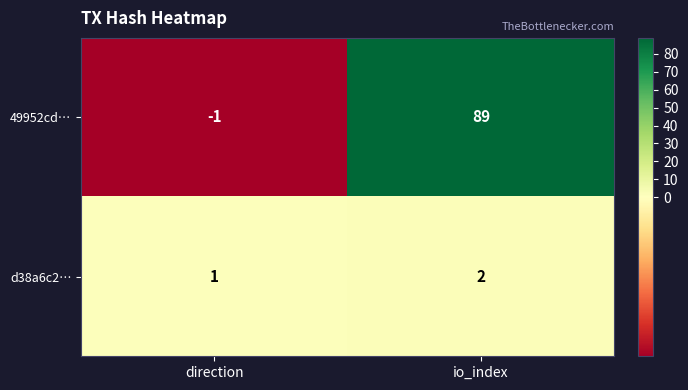

What is the sum of all d38a6c2… values?

3